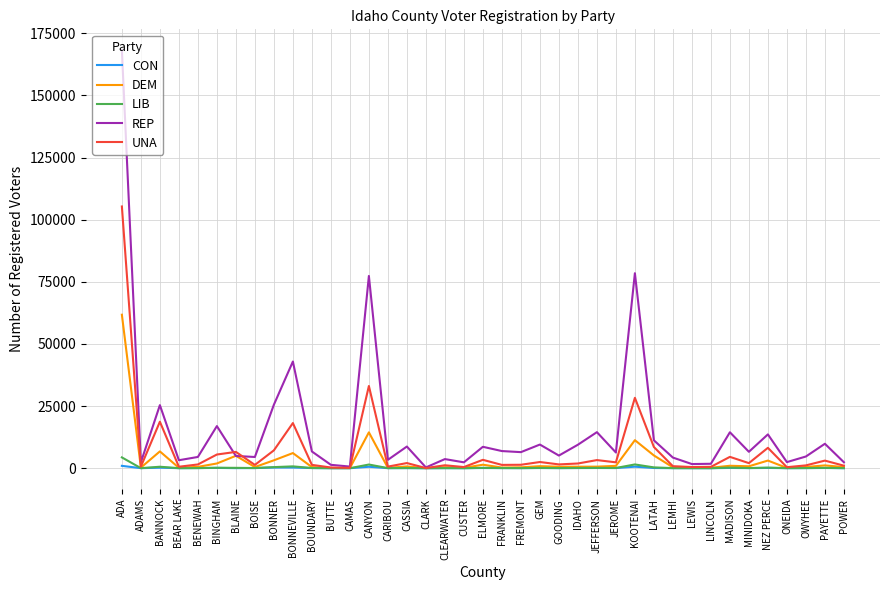

What is the minimum value shown in the chart?

2